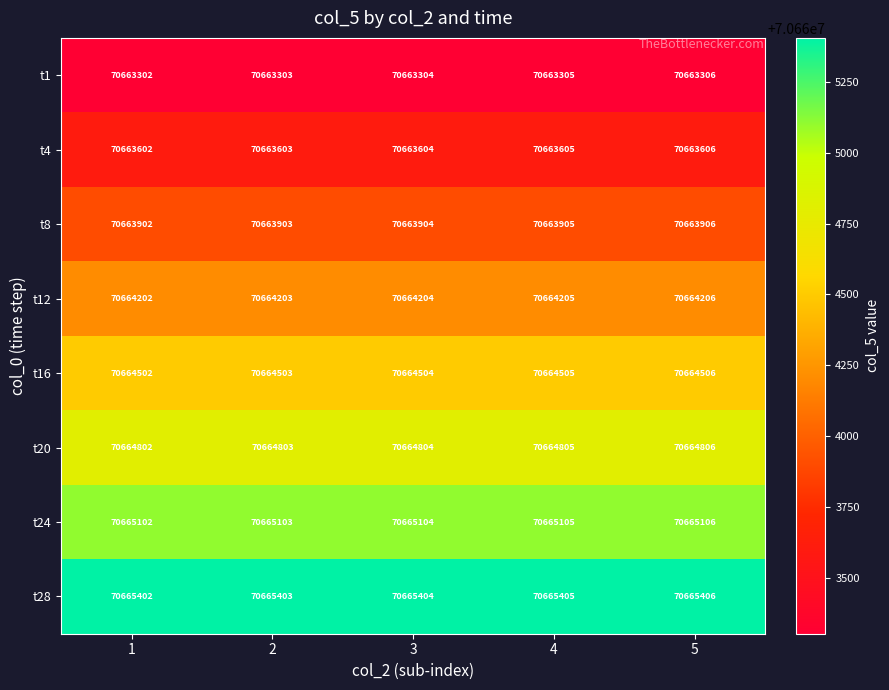

What is the maximum value shown in the chart?

70665406